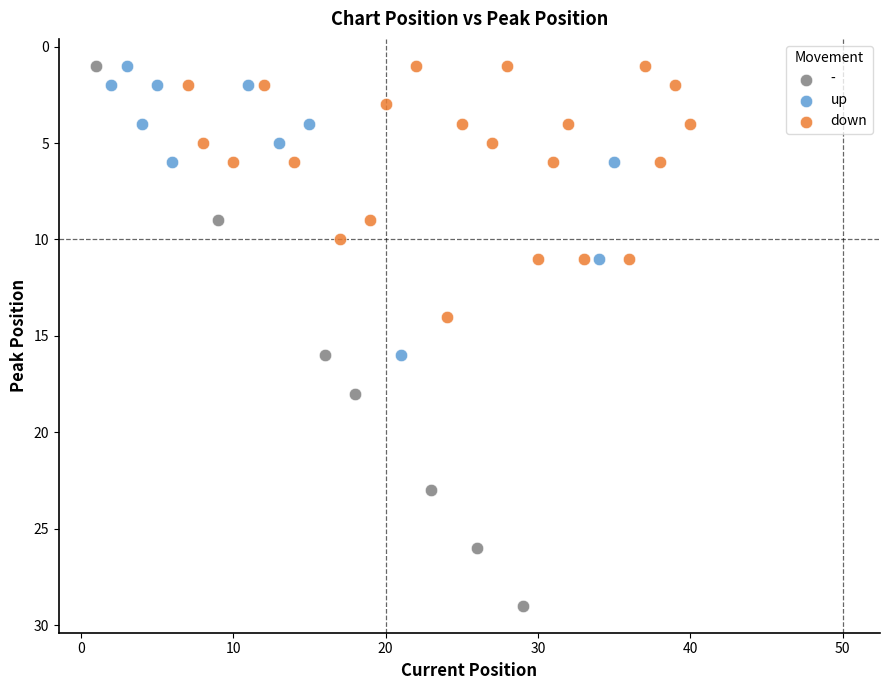

Which series reaches the maximum Y coordinate?

-